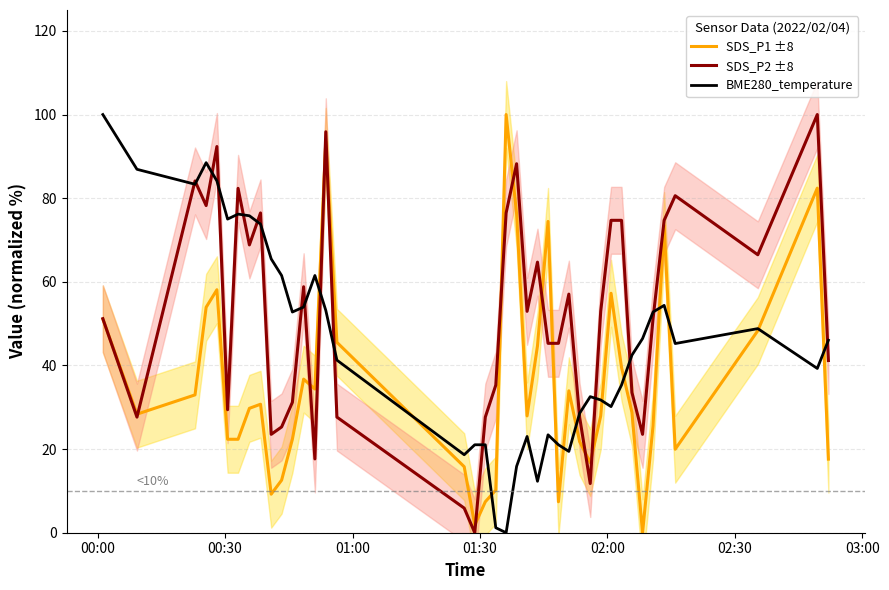

How many interior local valleys does the SDS_P2 ±8 series have?

11